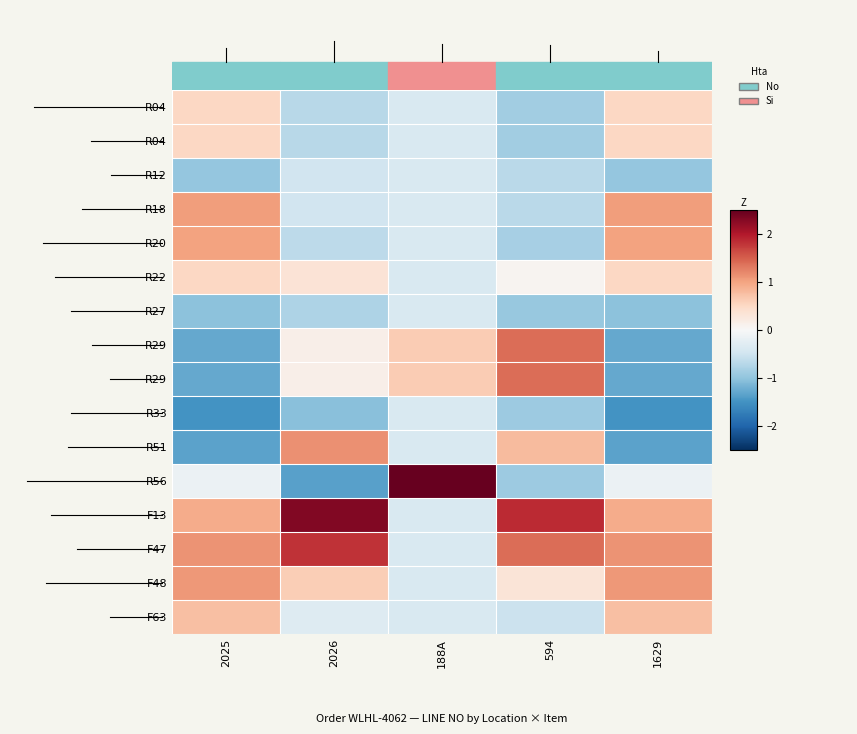

What is the minimum value shown in the chart?

-1.5